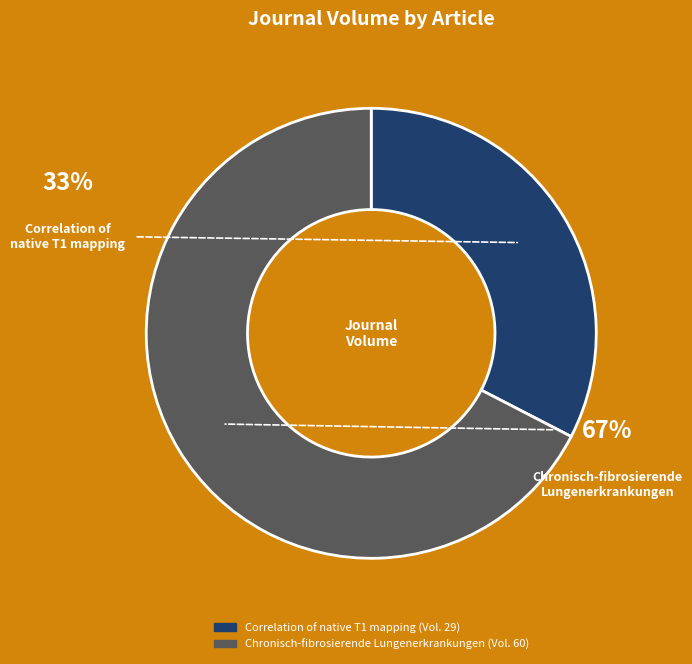

Count the number of slices in the pie.

2